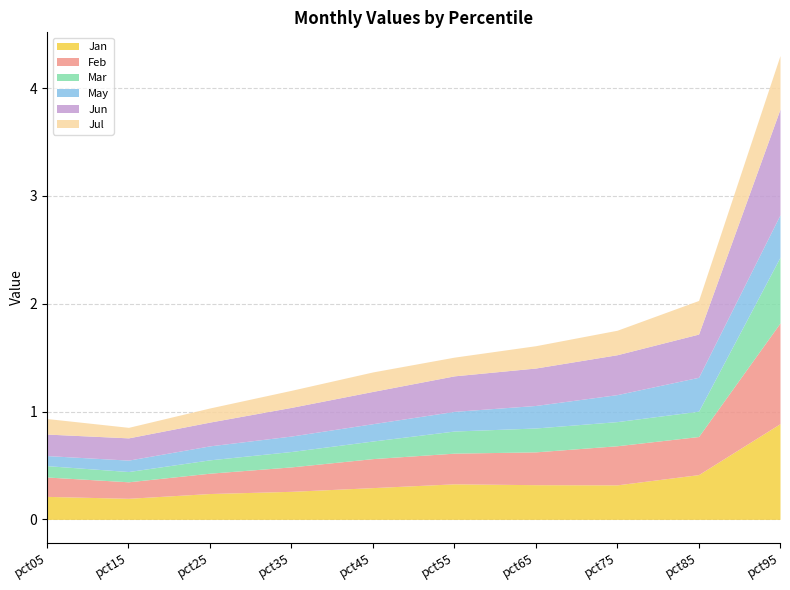

Reading left to right, extract all data points from this chart.

Jan: pct05=0.2	pct15=0.2	pct25=0.2	pct35=0.3	pct45=0.3	pct55=0.3	pct65=0.3	pct75=0.3	pct85=0.4	pct95=0.9
Feb: pct05=0.2	pct15=0.2	pct25=0.2	pct35=0.2	pct45=0.3	pct55=0.3	pct65=0.3	pct75=0.4	pct85=0.4	pct95=0.9
Mar: pct05=0.1	pct15=0.1	pct25=0.1	pct35=0.1	pct45=0.2	pct55=0.2	pct65=0.2	pct75=0.2	pct85=0.2	pct95=0.6
May: pct05=0.1	pct15=0.1	pct25=0.1	pct35=0.1	pct45=0.2	pct55=0.2	pct65=0.2	pct75=0.3	pct85=0.3	pct95=0.4
Jun: pct05=0.2	pct15=0.2	pct25=0.2	pct35=0.3	pct45=0.3	pct55=0.3	pct65=0.3	pct75=0.4	pct85=0.4	pct95=1.0
Jul: pct05=0.1	pct15=0.1	pct25=0.1	pct35=0.2	pct45=0.2	pct55=0.2	pct65=0.2	pct75=0.2	pct85=0.3	pct95=0.5